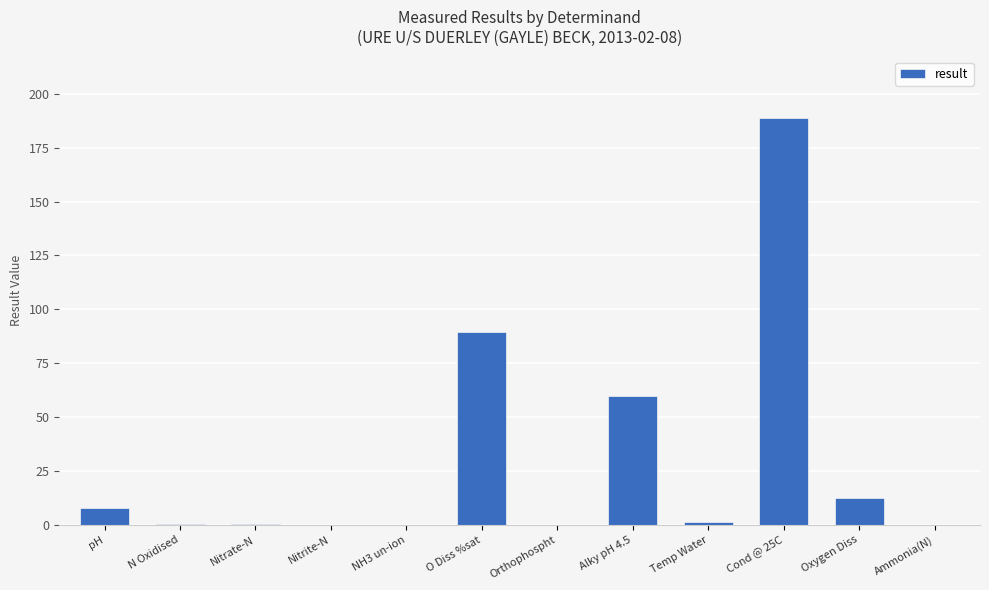

What is the sum of all values?

361.1